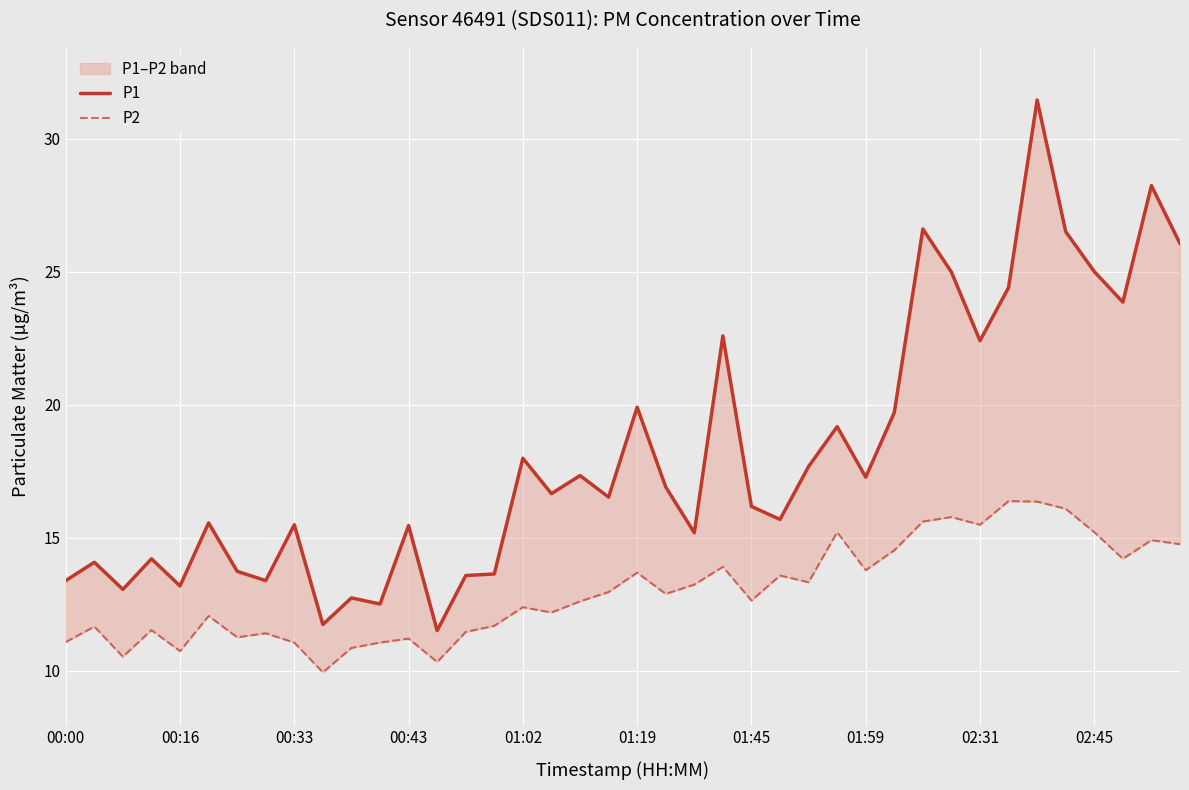

Which has a higher value, 25 or 00:00?

25